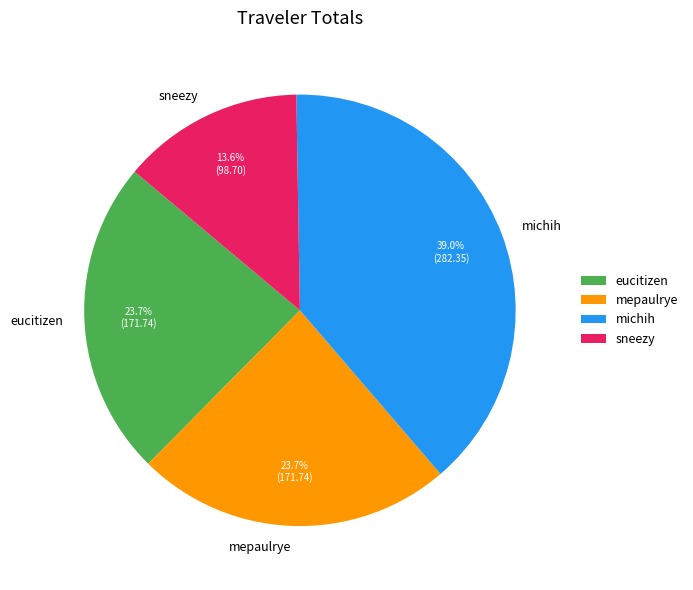

Does any single category account for the majority?

No